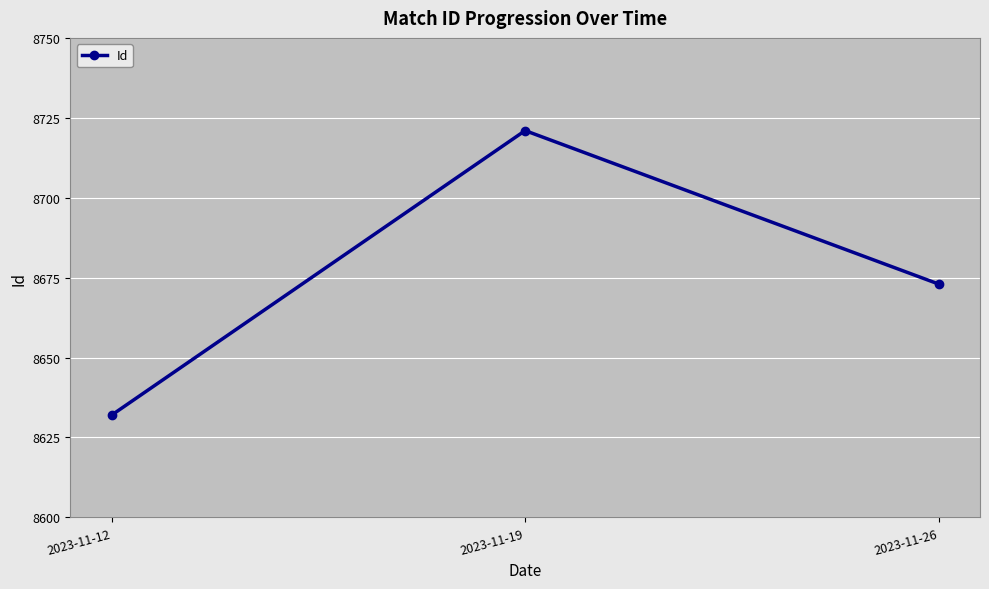

Which category has the lowest value across all series?

2023-11-12